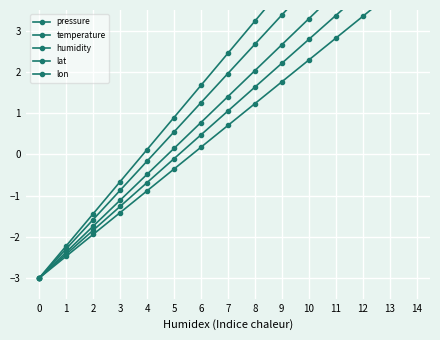

What are all the series names shown in the legend?

pressure, temperature, humidity, lat, lon